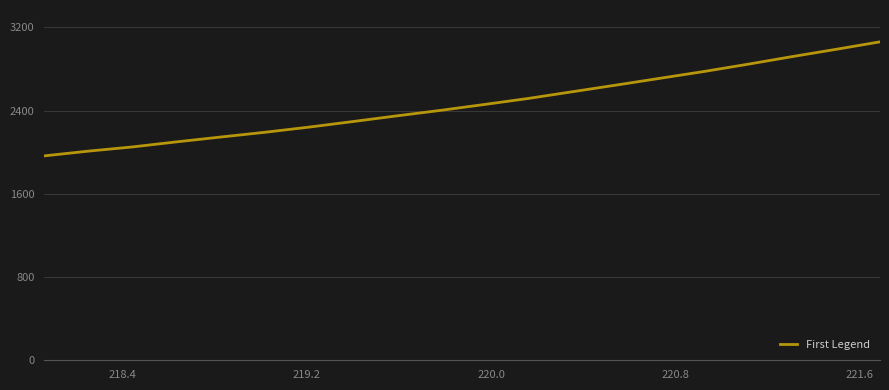

What is the maximum value shown in the chart?

3060.7